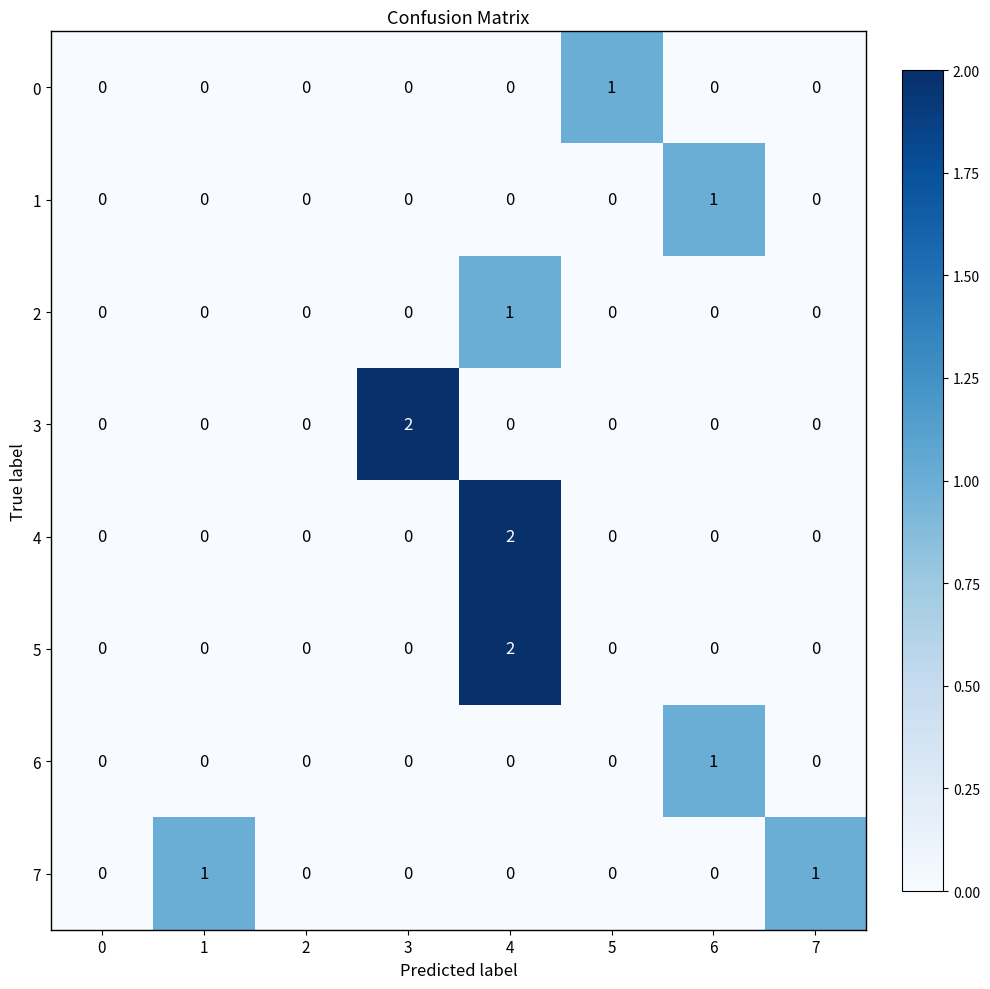

Is it true that 4 equals 1 at 1?

False